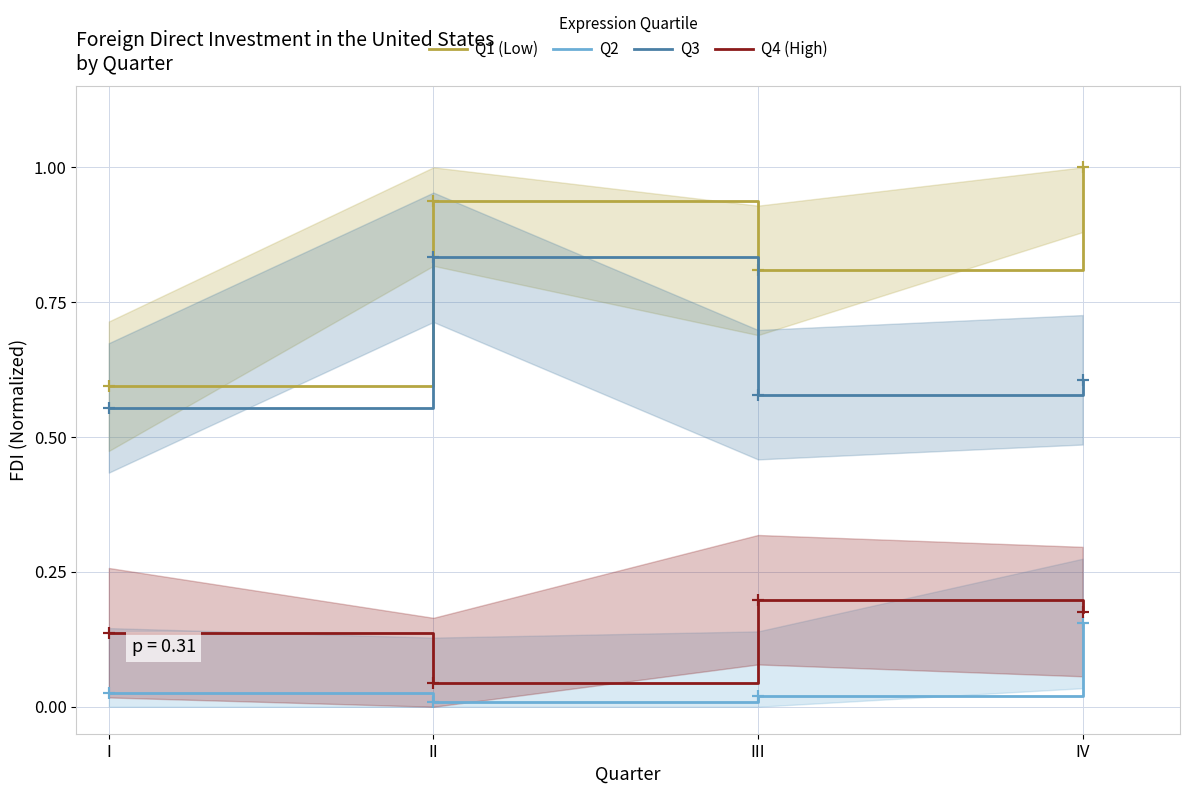

True or false: Q4 (High) has more than 2 interior local peaks.

False